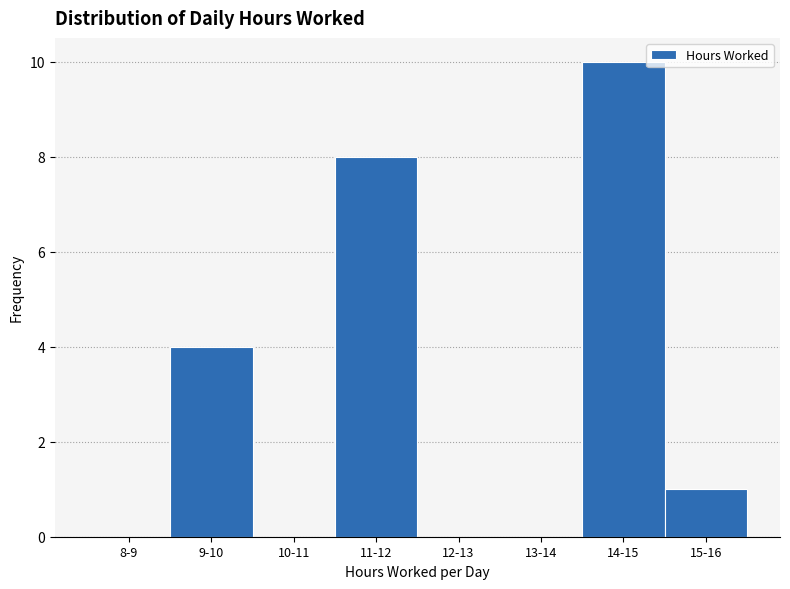

Reading left to right, transcribe all the data shown in this chart.

8-9=0	9-10=4	10-11=0	11-12=8	12-13=0	13-14=0	14-15=10	15-16=1